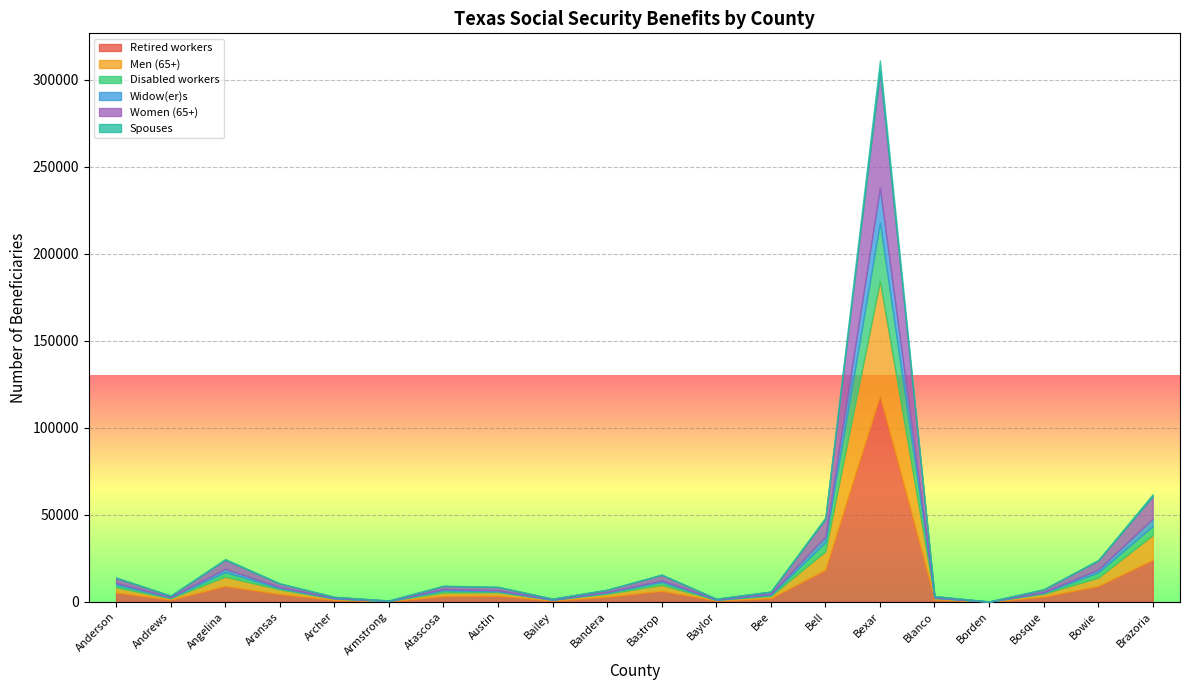

What is the total value across all series at Bexar?

311059